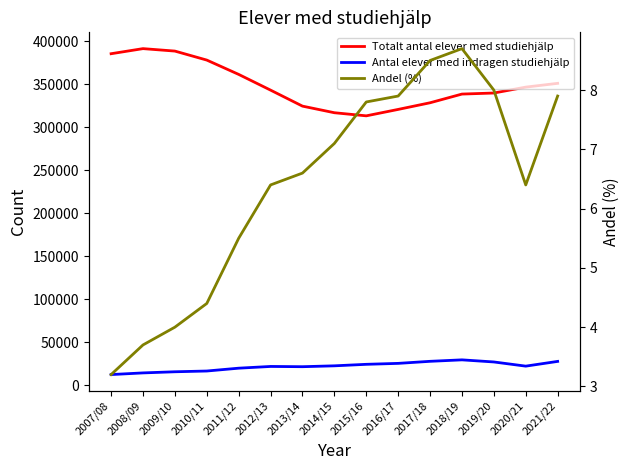

The Andel (%) series shows 3.7 at 2008/09. True or false?

True